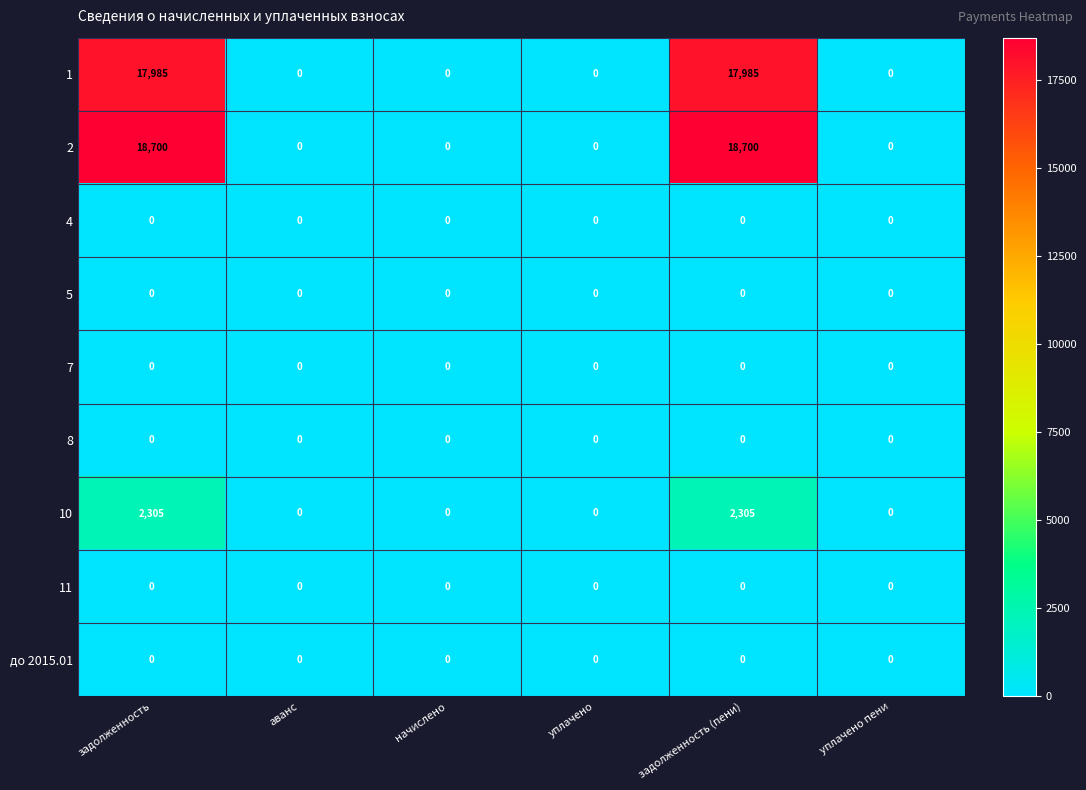

Which series changed the most between задолженность and начислено?

2